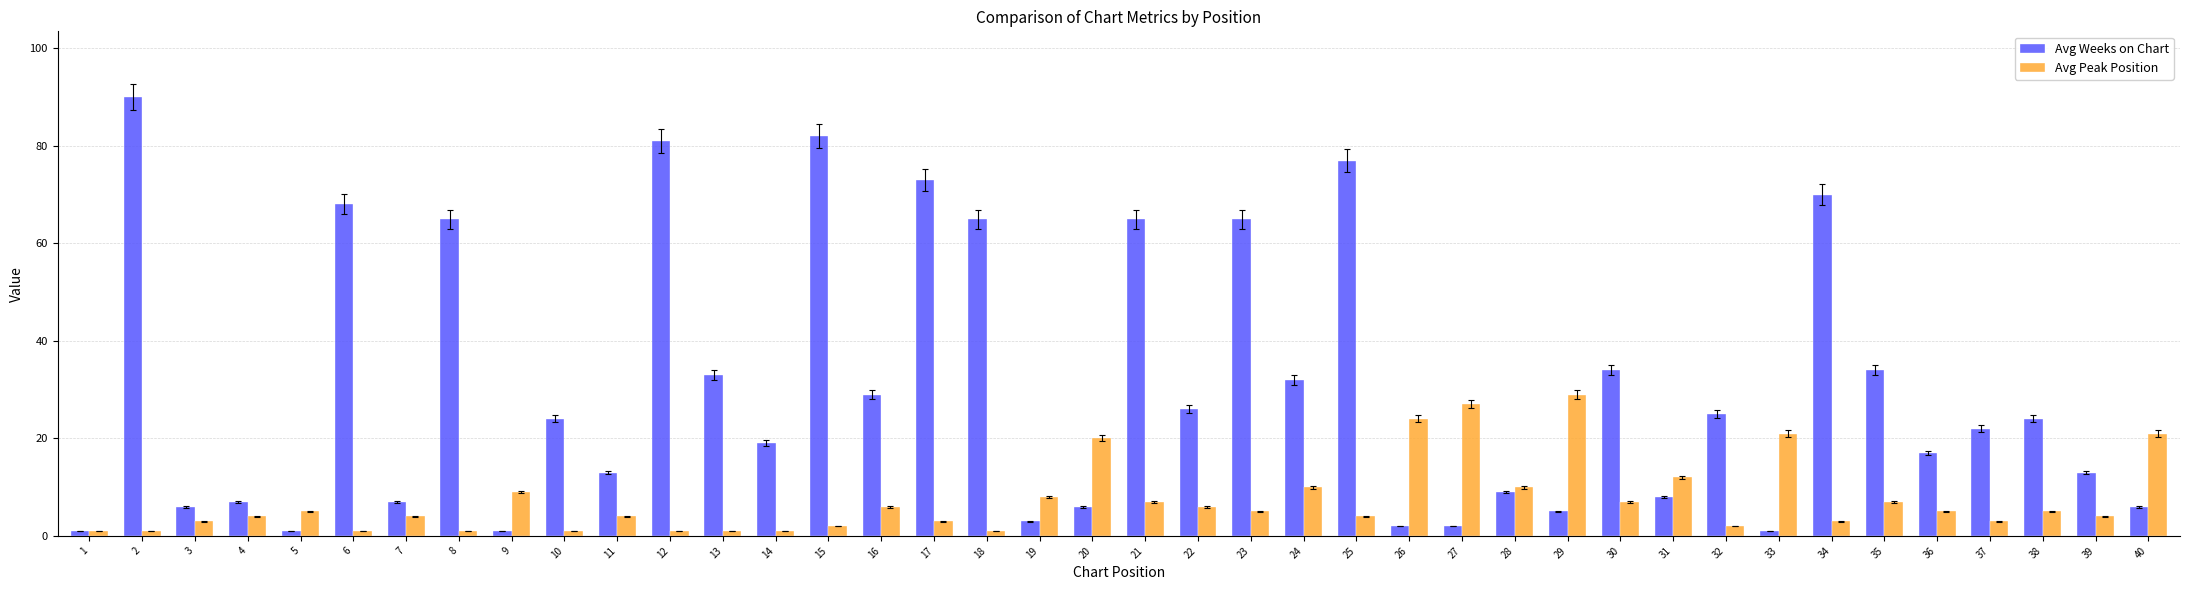

How many bars are there in total?

80